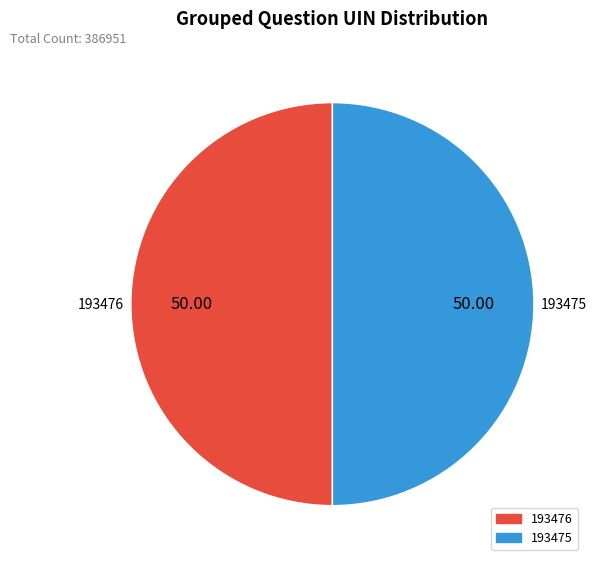

Combined, do 193476 and 193475 account for over 50%?

Yes